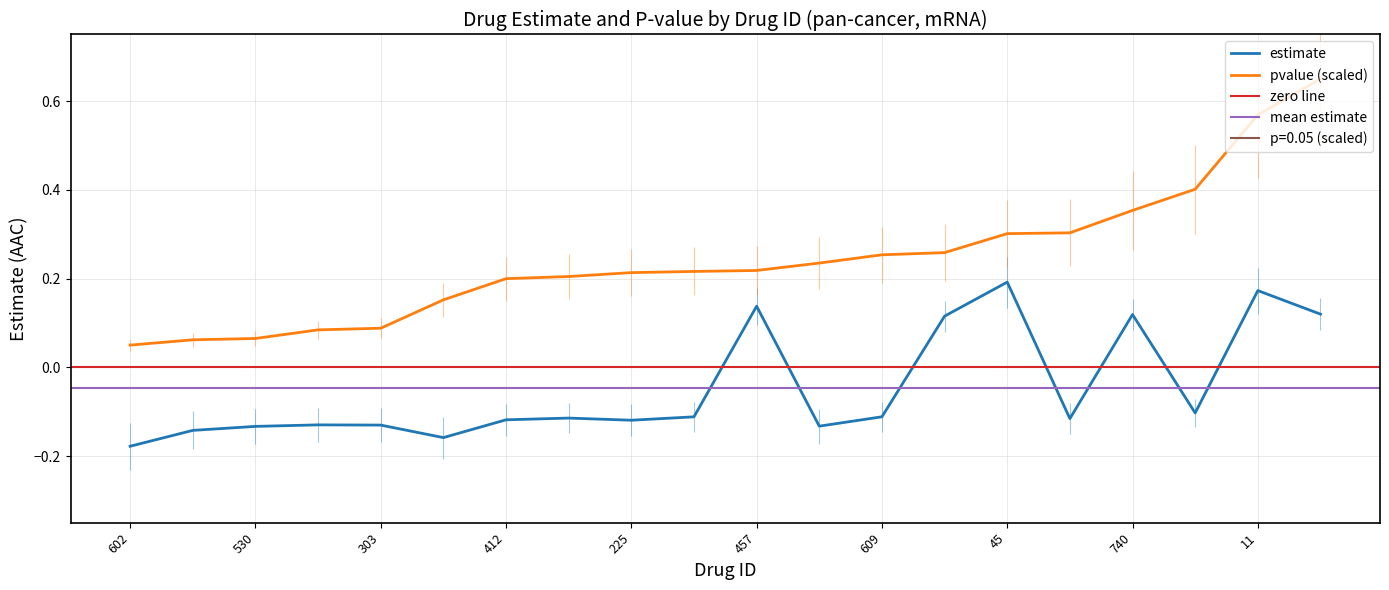

Which series has the largest total across all categories?

pvalue